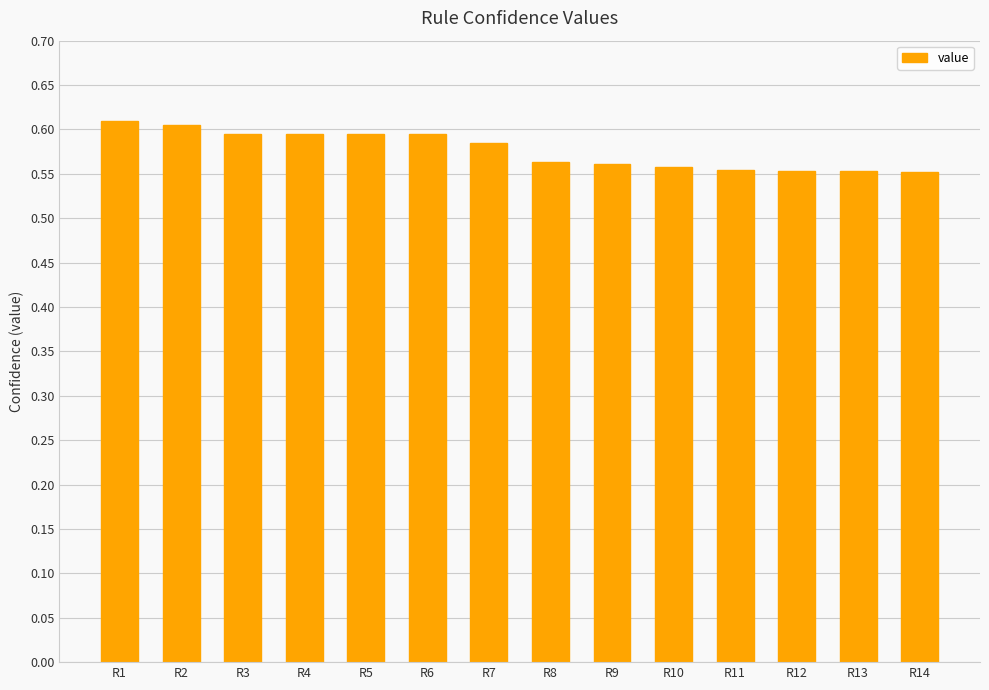

Is it true that the value at R12 is 0.9?

False